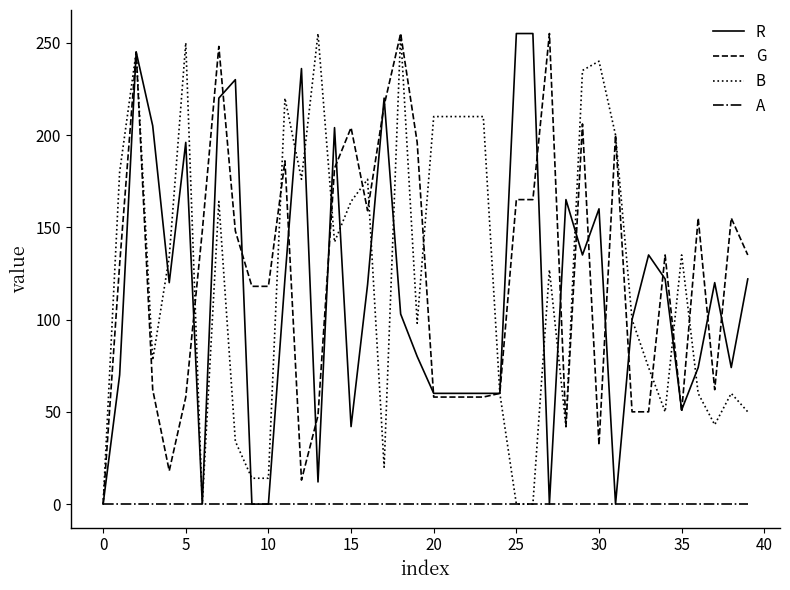

What is the maximum value shown in the chart?

255